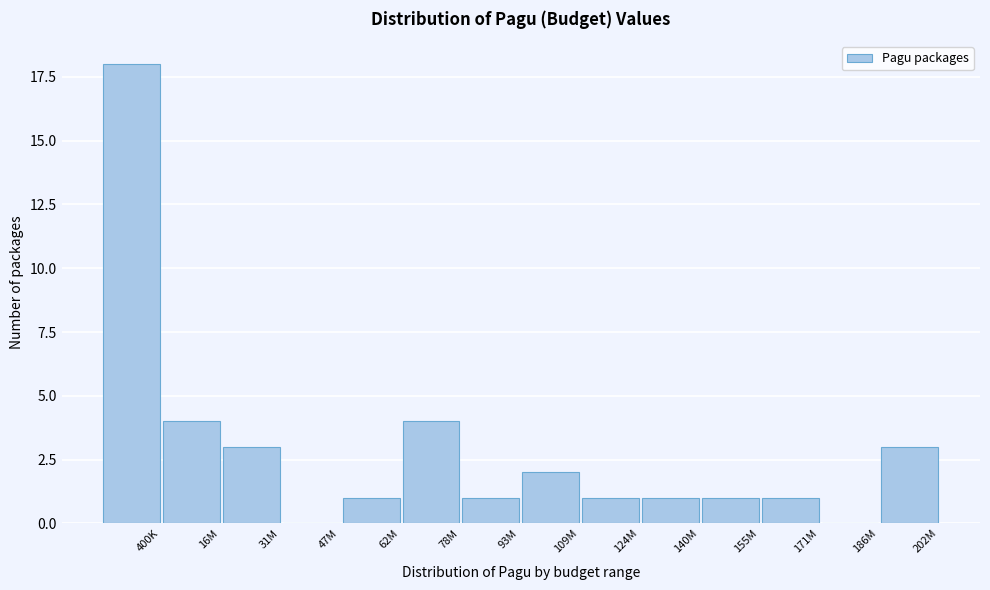

Reading left to right, transcribe all the data shown in this chart.

400K=18	16M=4	31M=3	47M=0	62M=1	78M=4	93M=1	109M=2	124M=1	140M=1	155M=1	171M=1	186M=0	202M=3